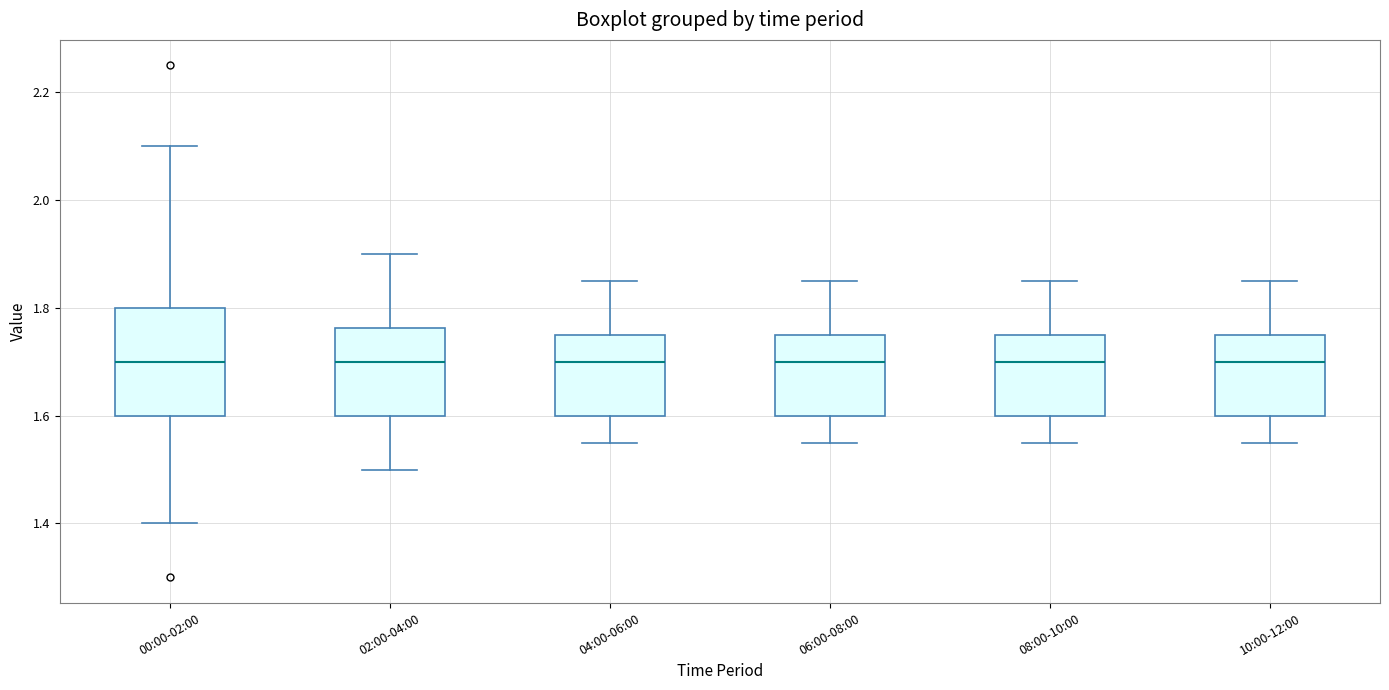

Which box is the tallest, from its lower edge to its upper edge?

00:00-02:00